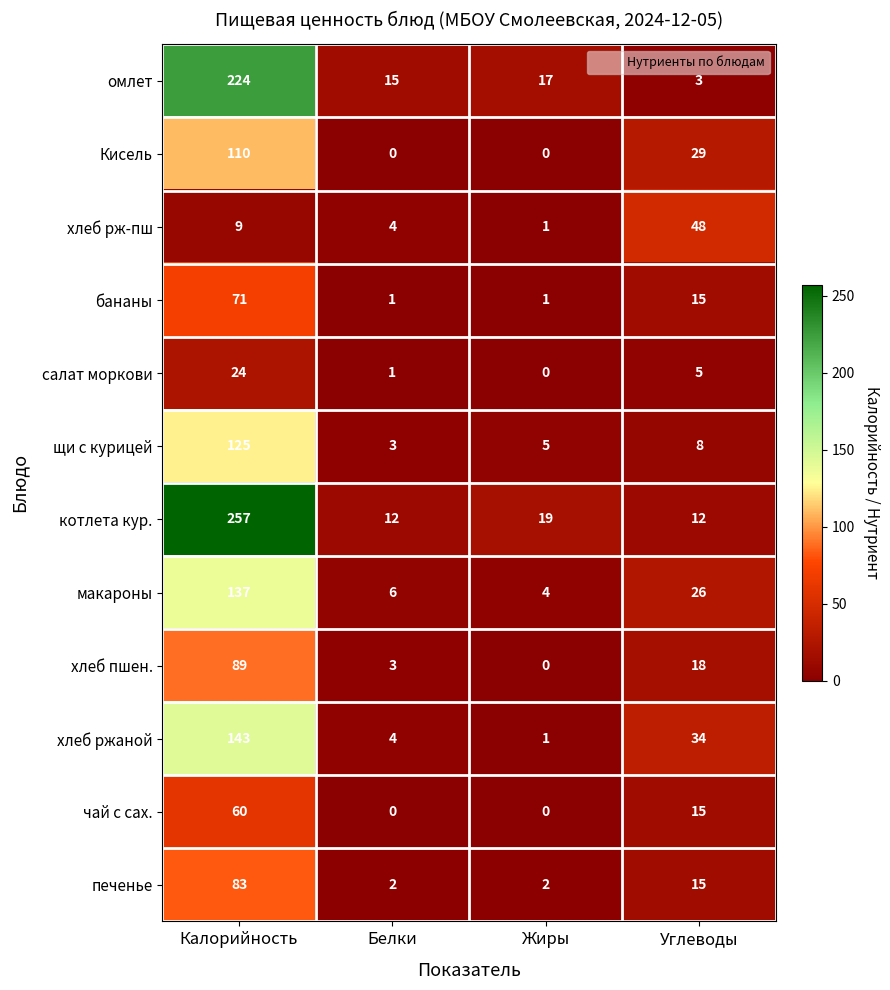

Is it true that котлета кур. equals 19 at Жиры?

True